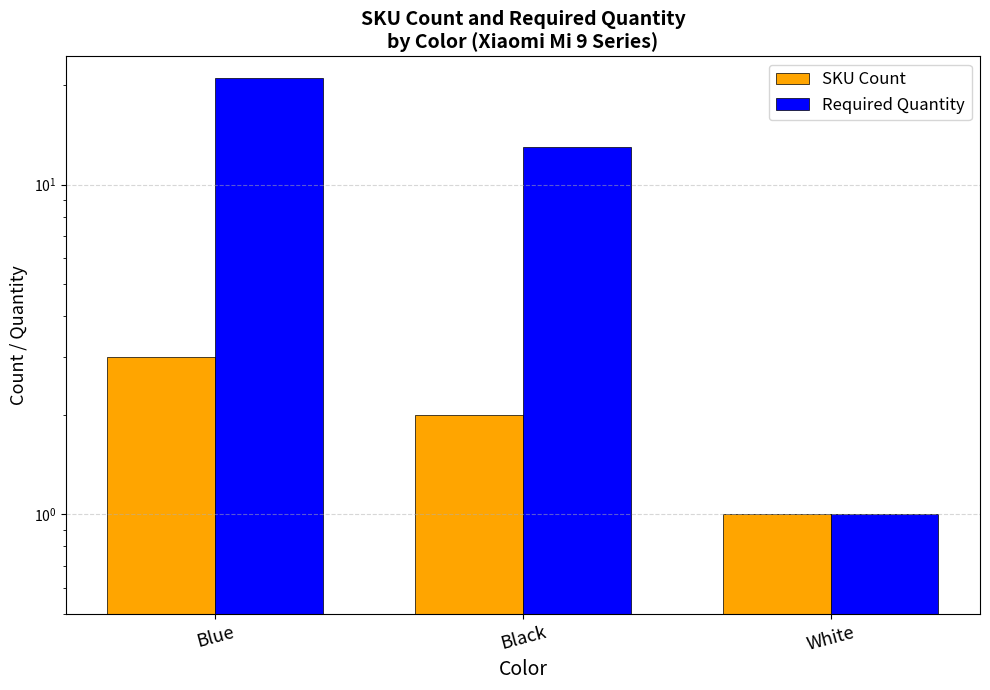

At Blue, list the series in order from largest to smallest.

Required Quantity, SKU Count